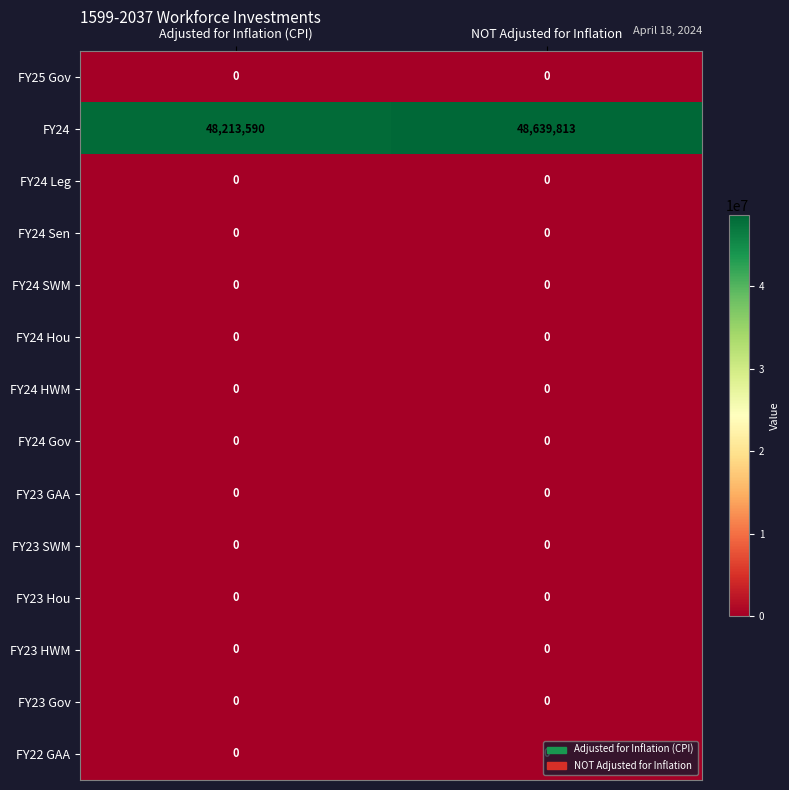

What is the total value across all series at NOT Adjusted for Inflation?

48639813